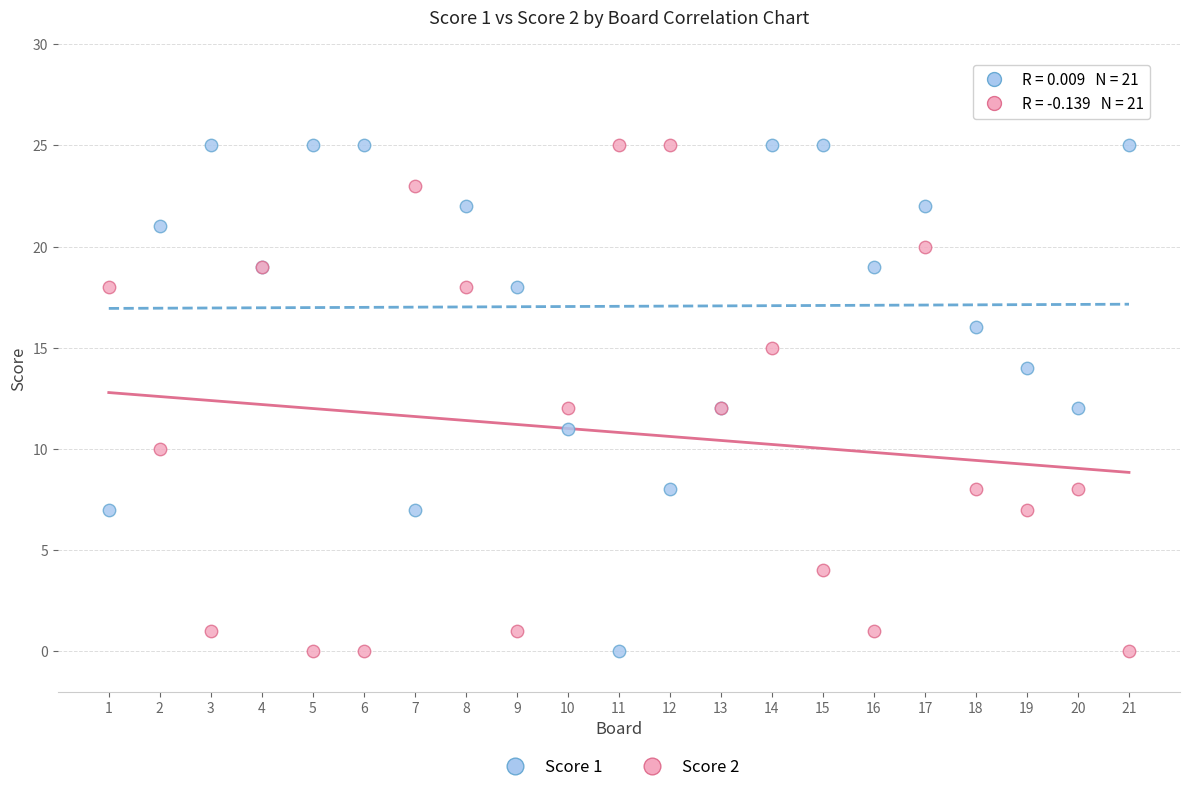

What is the X range (max minus min) for the scatter plot?

20